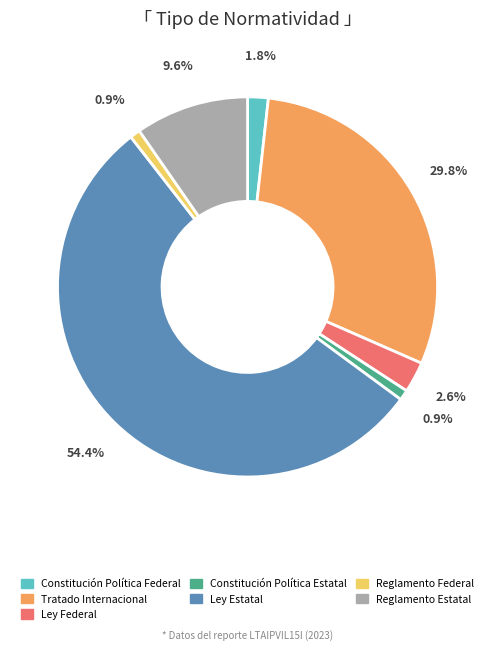

Is there any slice that represents more than half of the pie?

Yes